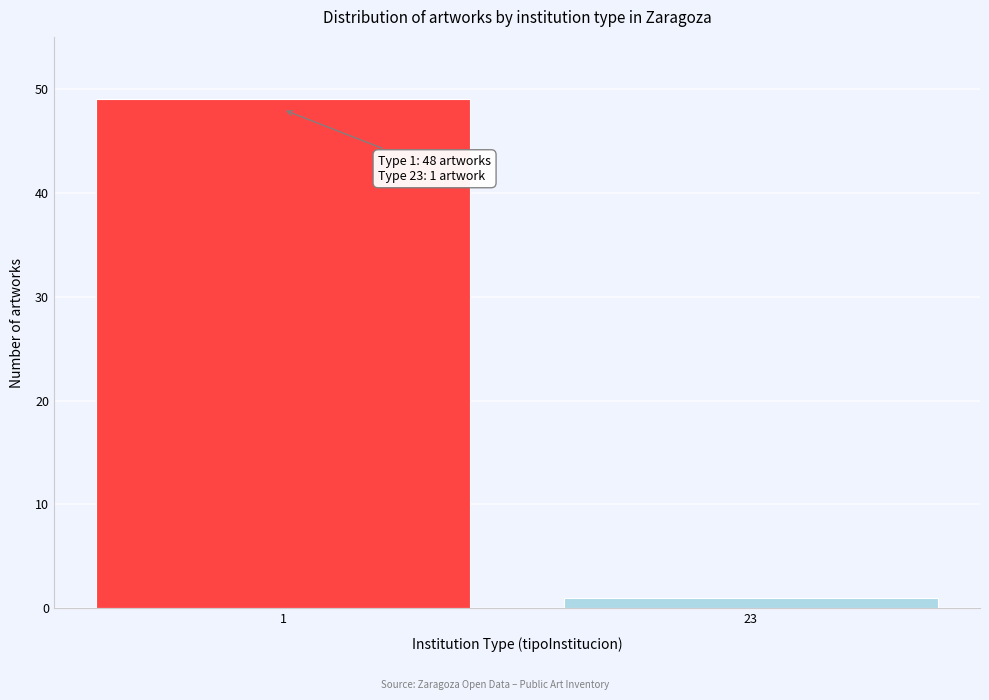

Reading left to right, what are all the values shown in this chart?

1=49	23=1